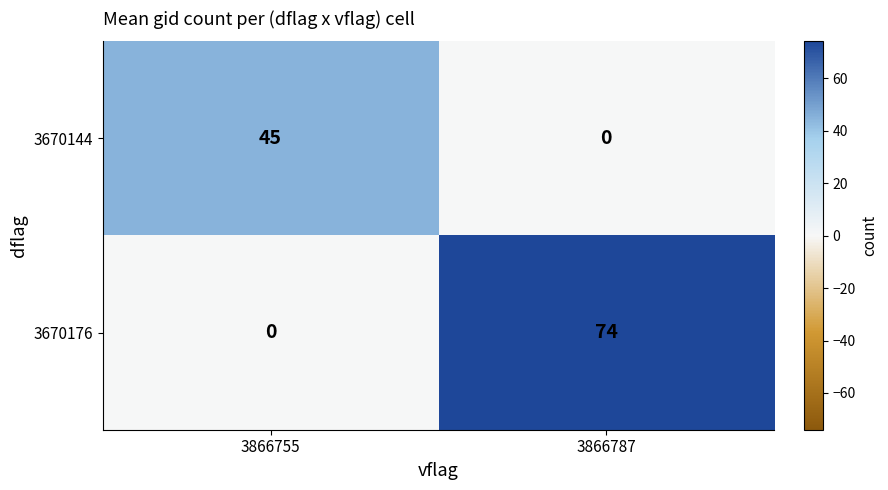

True or false: 3670144 has a value of 0 at 3866787.

True